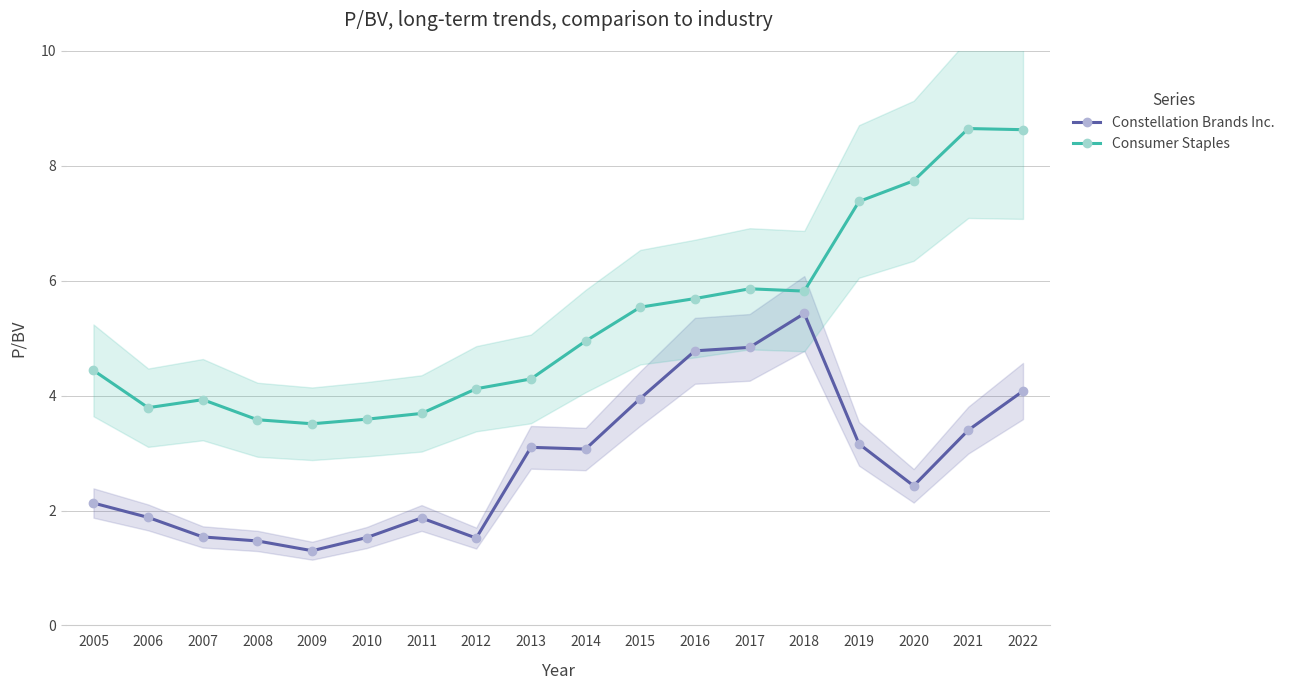

At which label does Consumer Staples reach its minimum?

2009